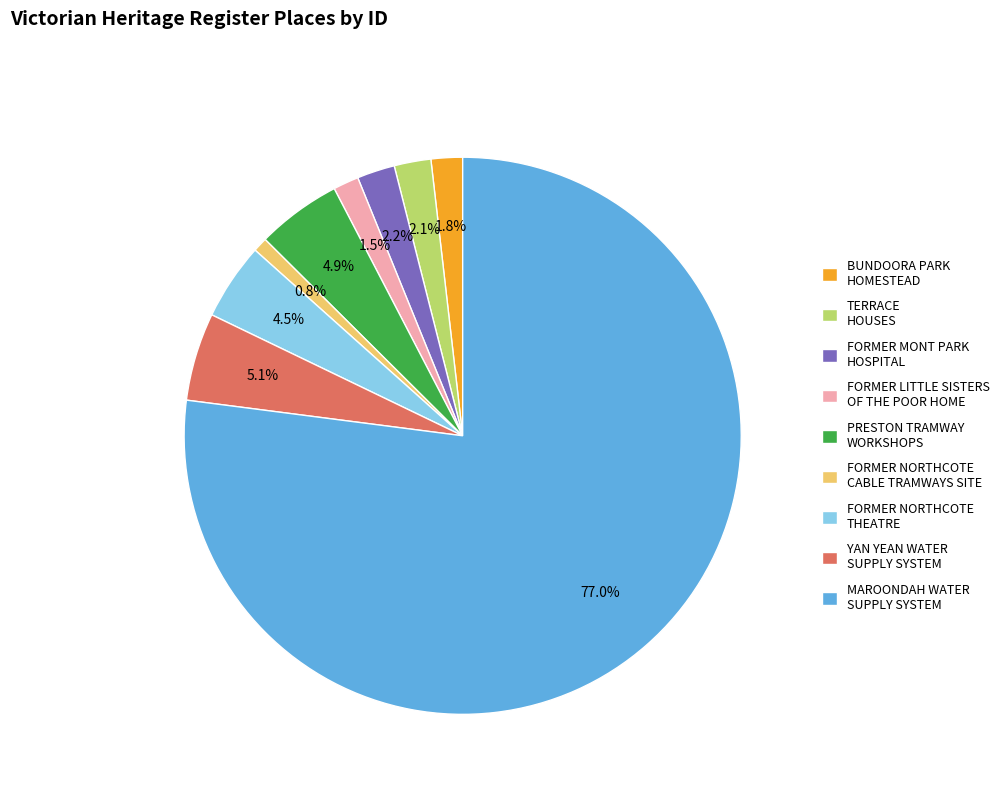

What percentage is the YAN YEAN WATER SUPPLY SYSTEM slice, to the nearest percent?

5%